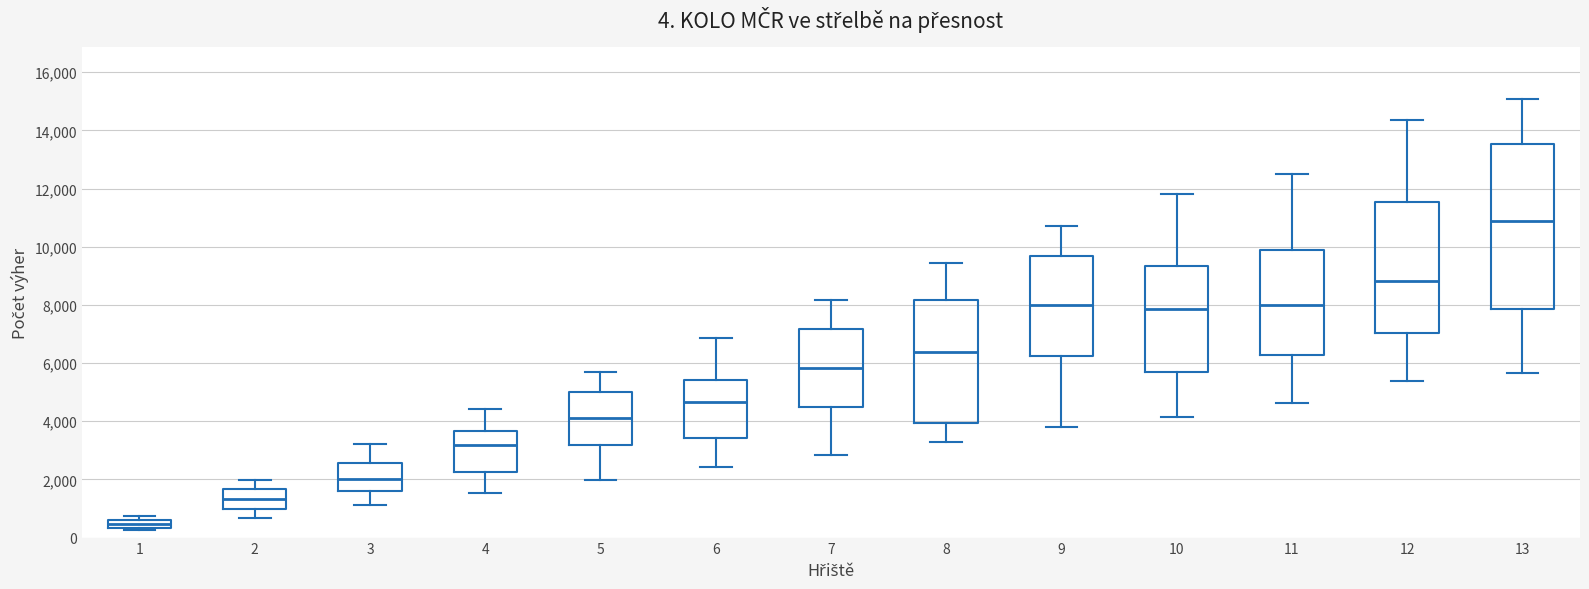

Which box is the tallest, from its lower edge to its upper edge?

13